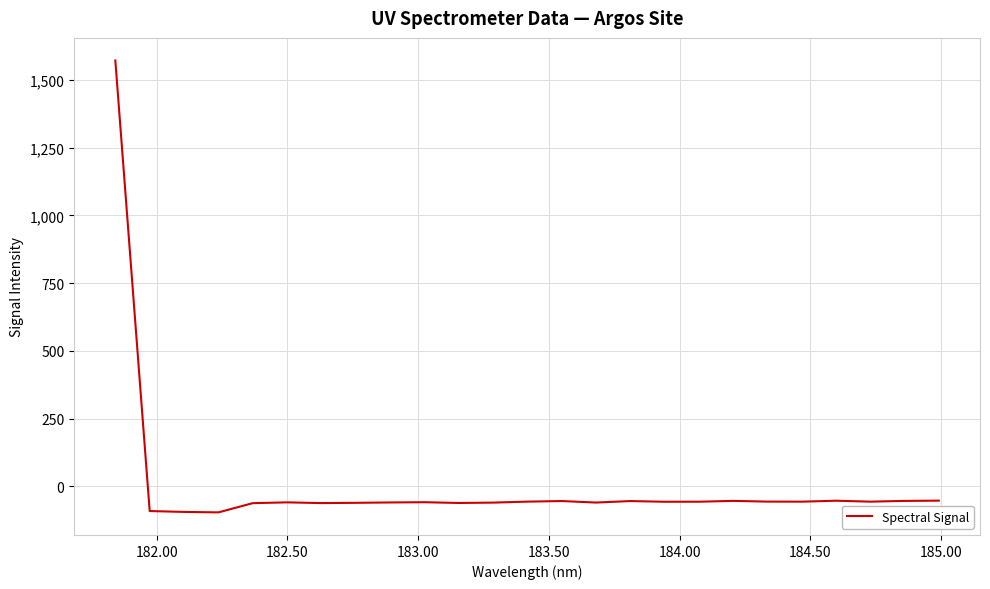

What is the smallest value displayed?

-95.8